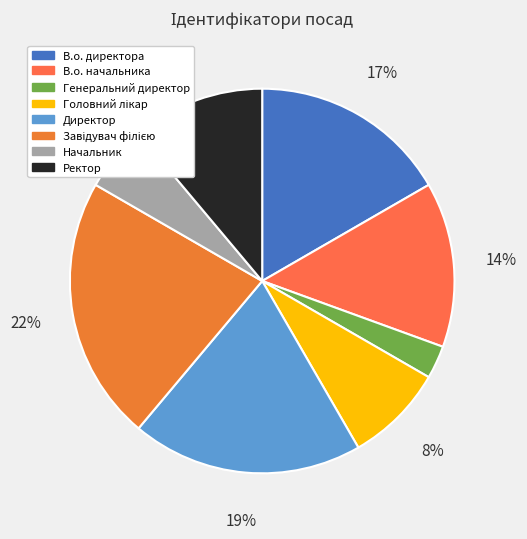

Which slice is the smallest?

Генеральний директор